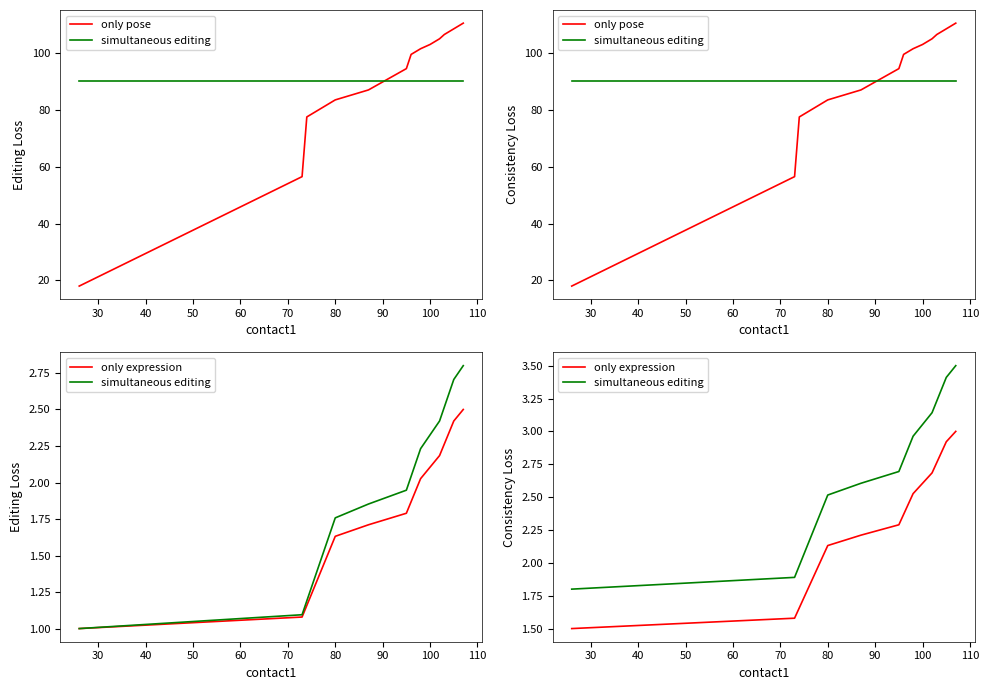

How many data points in only pose are above 94?

10